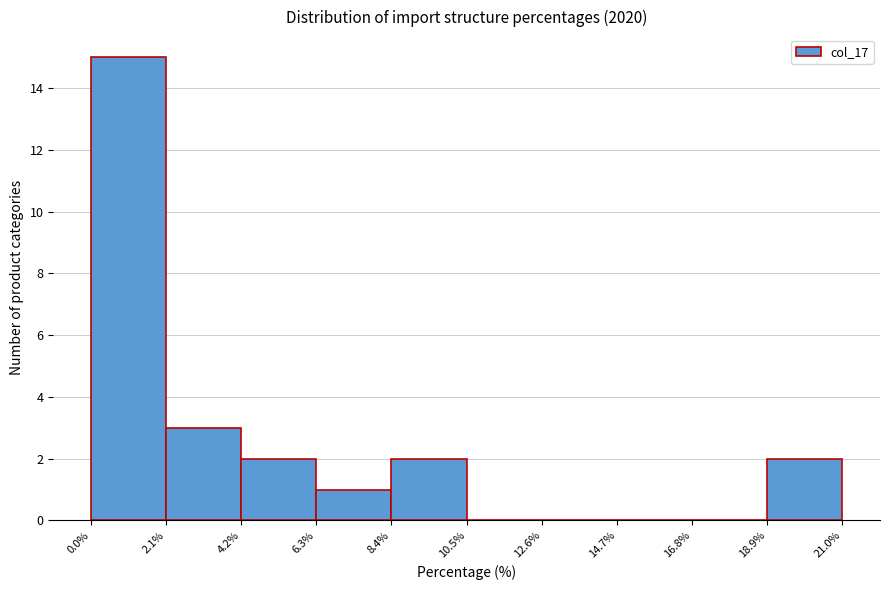

Reading left to right, list every bar in this chart as the range it spans on the x-axis followed by its height. The values are not printed on the chart, so give them approximately, as read against the axis.

0.0% to 2.1%: 15
2.1% to 4.2%: 3
4.2% to 6.3%: 2
6.3% to 8.4%: 1
8.4% to 10.5%: 2
10.5% to 12.6%: 0
12.6% to 14.7%: 0
14.7% to 16.8%: 0
16.8% to 18.9%: 0
18.9% to 21.0%: 2